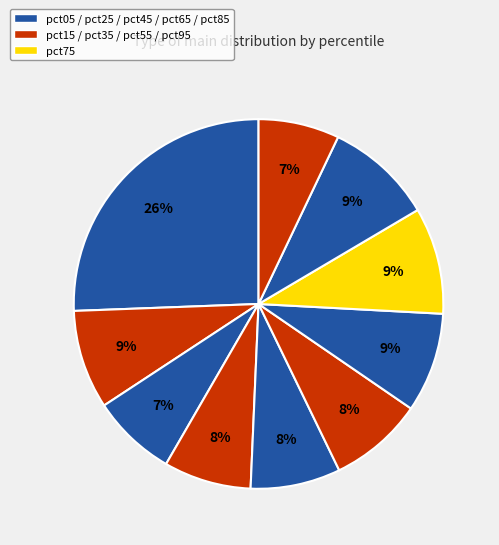

How many segments does this pie chart have?

10